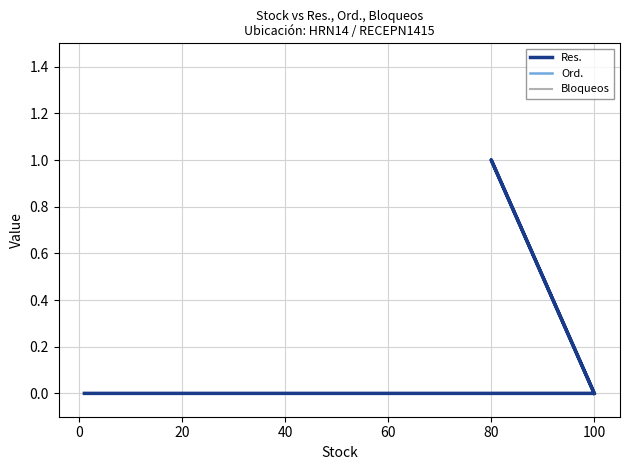

What is the value of the Res. point at the 5th from the left?

1